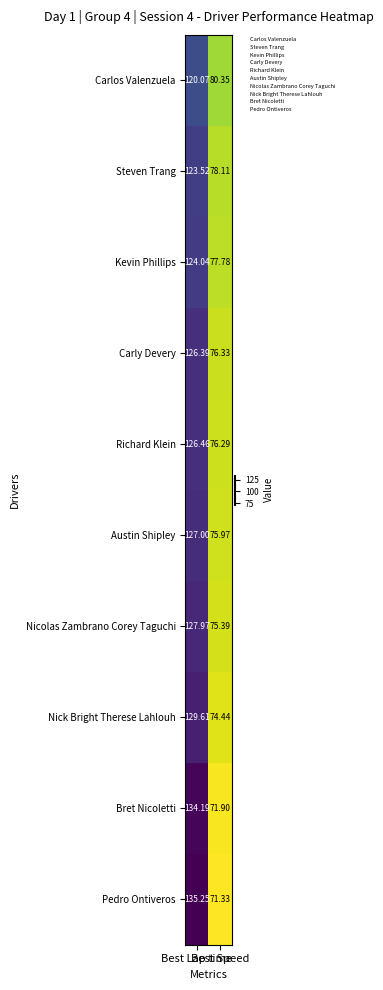

List the series in order of their peak value, highest first.

Pedro Ontiveros, Bret Nicoletti, Nick Bright Therese Lahlouh, Nicolas Zambrano Corey Taguchi, Austin Shipley, Richard Klein, Carly Devery, Kevin Phillips, Steven Trang, Carlos Valenzuela